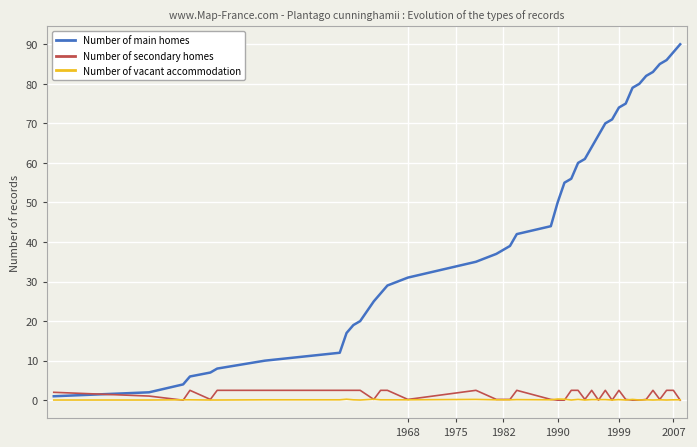

What is the maximum value shown in the chart?

90.0